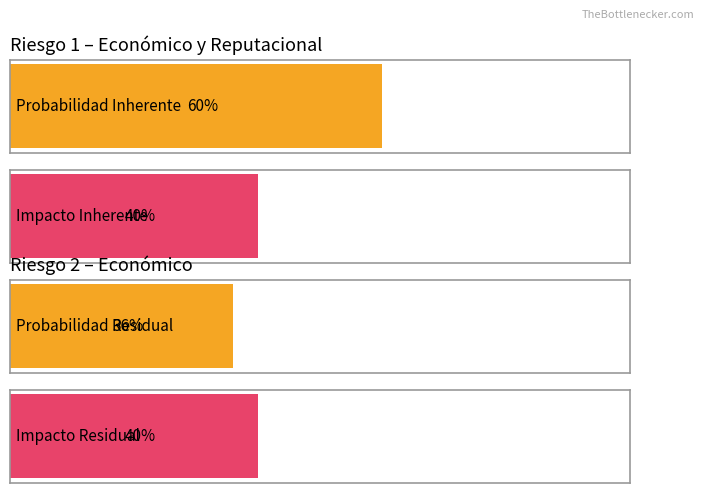

At which label is Probabilidad Inherente closest to 0?

Riesgo 2